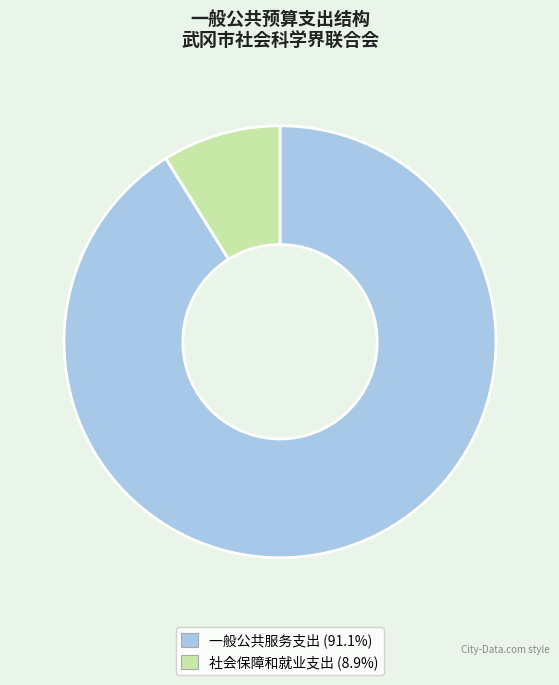

Is 社会保障和就业支出 the majority of the pie?

No